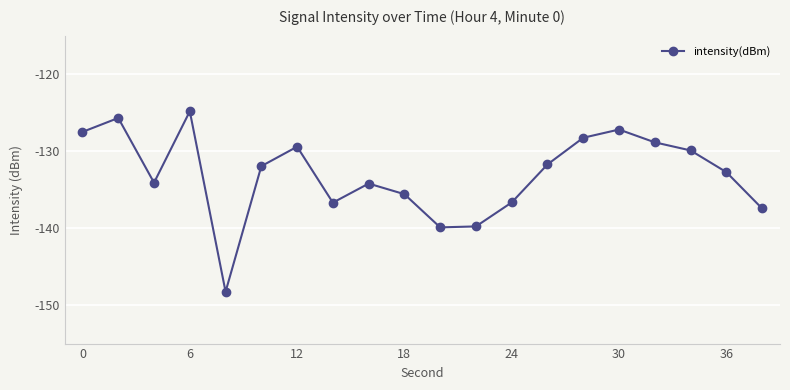

What is the minimum value shown in the chart?

-148.3